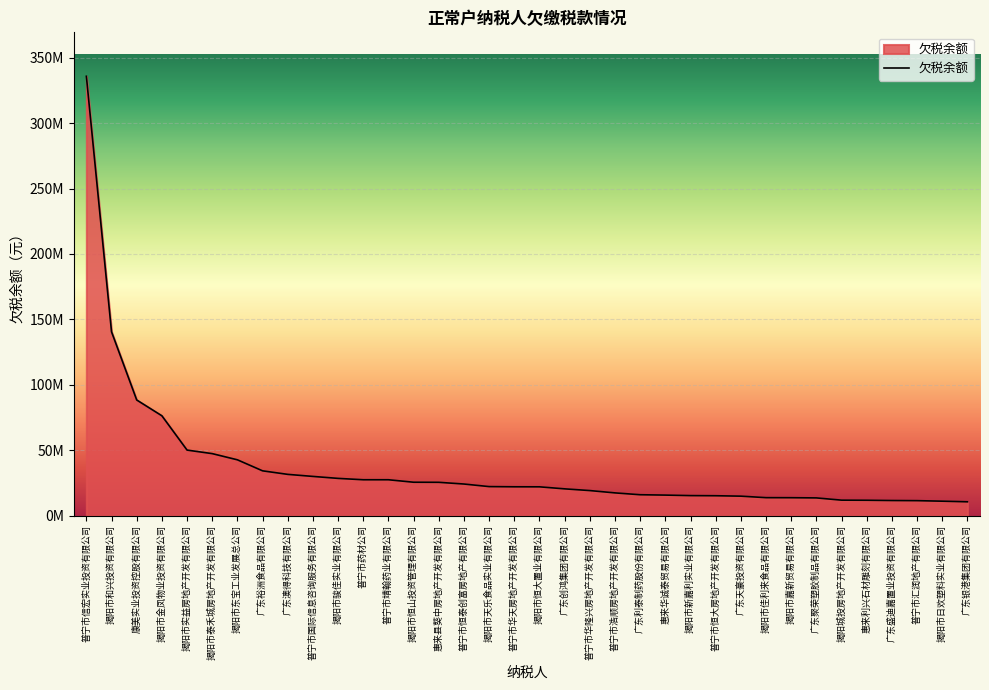

Rank the categories by value from highest to lowest.

普宁市信宏实业投资有限公司, 揭阳市和兴投资有限公司, 康美实业投资控股有限公司, 揭阳市金凤物业投资有限公司, 揭阳市实益房地产开发有限公司, 揭阳市泰禾城房地产开发有限公司, 揭阳市东宝工业发展总公司, 广东裕洲食品有限公司, 广东澳得科技有限公司, 普宁市国际信息咨询服务有限公司, 揭阳市骏佳实业有限公司, 普宁市药材公司, 普宁市靖翰药业有限公司, 揭阳市恒山投资管理有限公司, 惠来县葵中房地产开发有限公司, 普宁市恒泰创富房地产有限公司, 揭阳市天乐食品实业有限公司, 普宁市华天房地产开发有限公司, 揭阳市恒大置业有限公司, 广东创鸿集团有限公司, 普宁市华隆兴房地产开发有限公司, 普宁市浩顺房地产开发有限公司, 广东利泰制药股份有限公司, 惠来华诚泰贸易有限公司, 揭阳市新嘉利实业有限公司, 普宁市恒大房地产开发有限公司, 广东天豪投资有限公司, 揭阳市佳利来食品有限公司, 揭阳市嘉新贸易有限公司, 广东聚荣塑胶制品有限公司, 揭阳城投房地产开发有限公司, 惠来利兴石材雕刻有限公司, 广东盛迪嘉置业投资有限公司, 普宁市汇润地产有限公司, 揭阳市日欢塑料实业有限公司, 广东银港集团有限公司